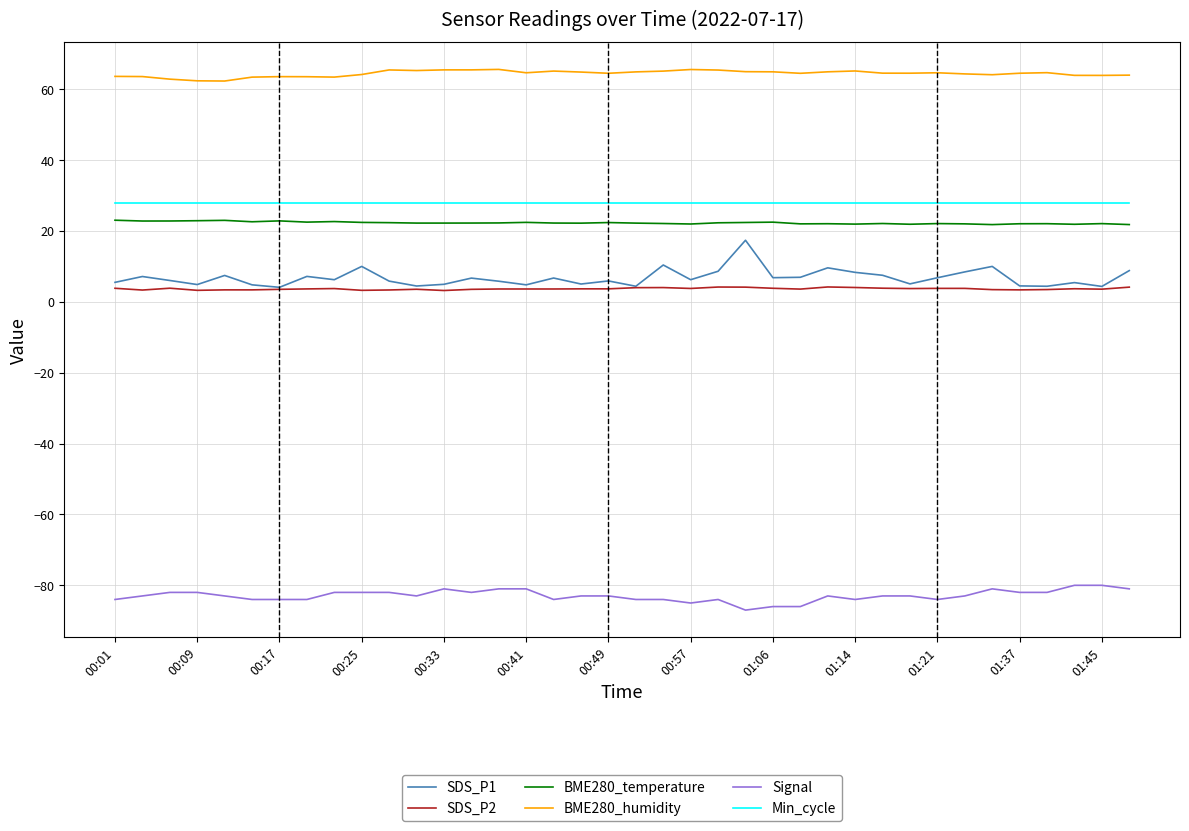

Which series has the largest total across all categories?

BME280_humidity